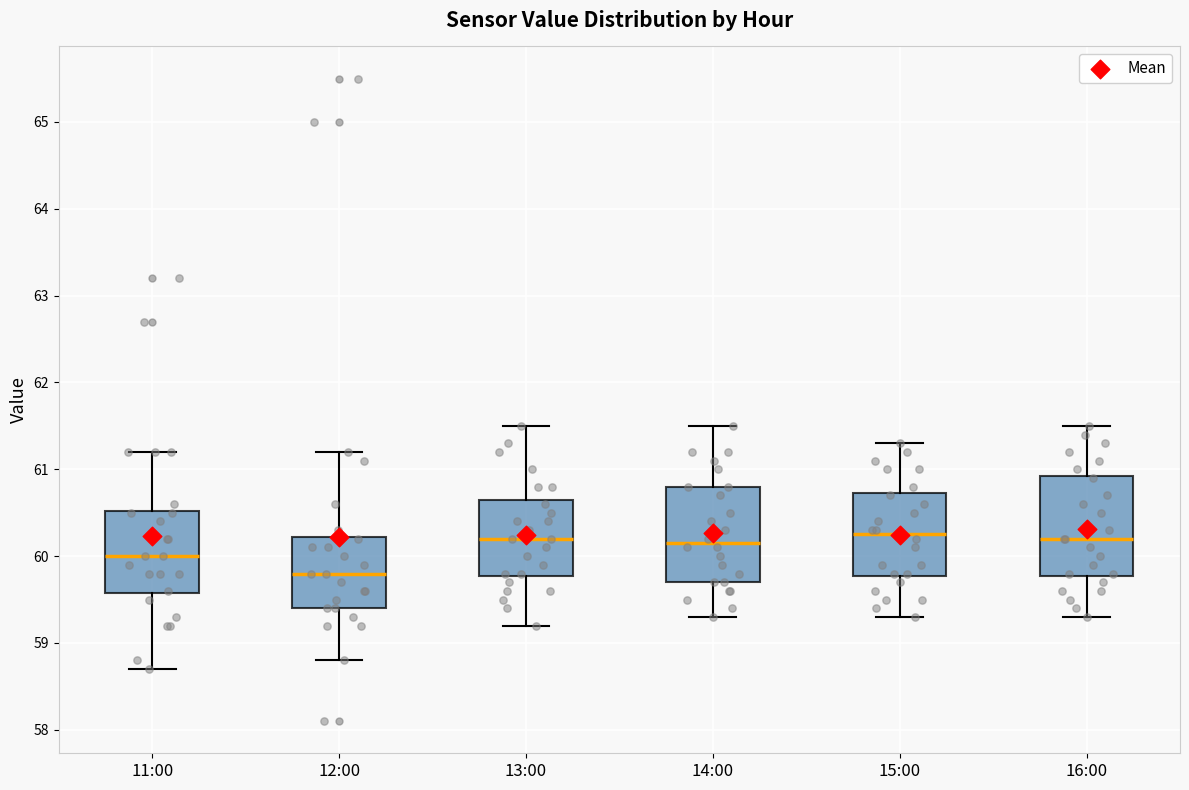

Reading left to right, read every box against the y-axis: the position of its median line, the range the box covers, and the ends of its whiskers. The values are not printed on the chart, so give them approximately, as read against the axis.

11:00: median 60.0, box 59.6 to 60.5, whiskers 58.7 to 61.2
12:00: median 59.8, box 59.4 to 60.2, whiskers 58.8 to 61.2
13:00: median 60.2, box 59.8 to 60.7, whiskers 59.2 to 61.5
14:00: median 60.2, box 59.7 to 60.8, whiskers 59.3 to 61.5
15:00: median 60.3, box 59.8 to 60.7, whiskers 59.3 to 61.3
16:00: median 60.2, box 59.8 to 60.9, whiskers 59.3 to 61.5